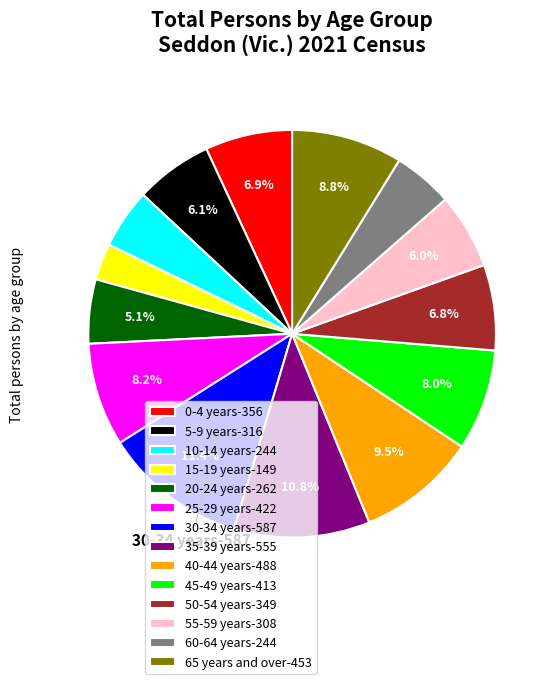

Does 10-14 years represent more than half of the total?

No